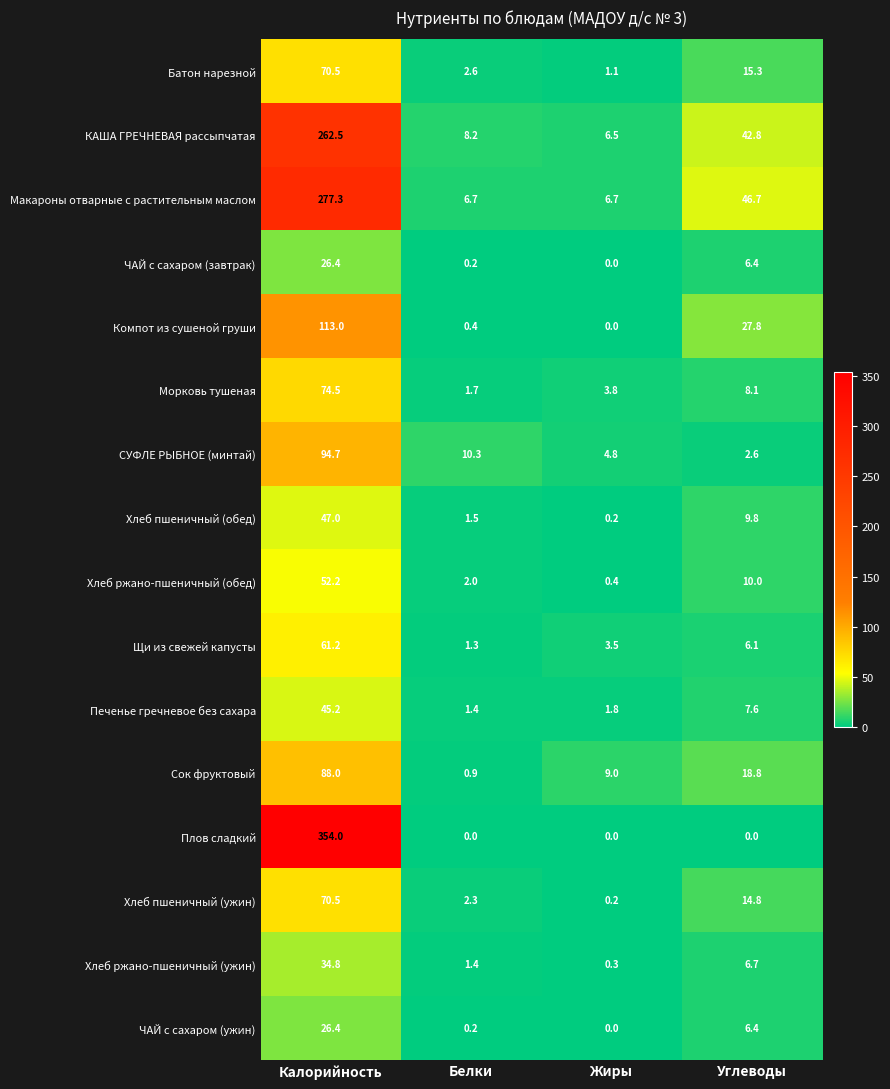

What is the difference between the highest and lowest values at Калорийность?

327.6